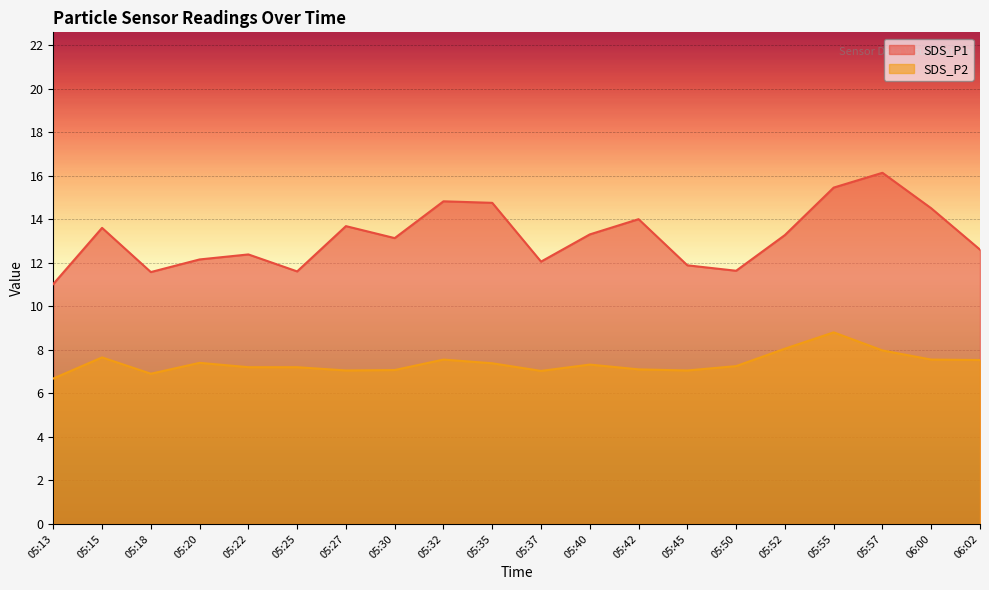

What is the difference between the SDS_P2 values at 05:45 and 05:50?

0.2